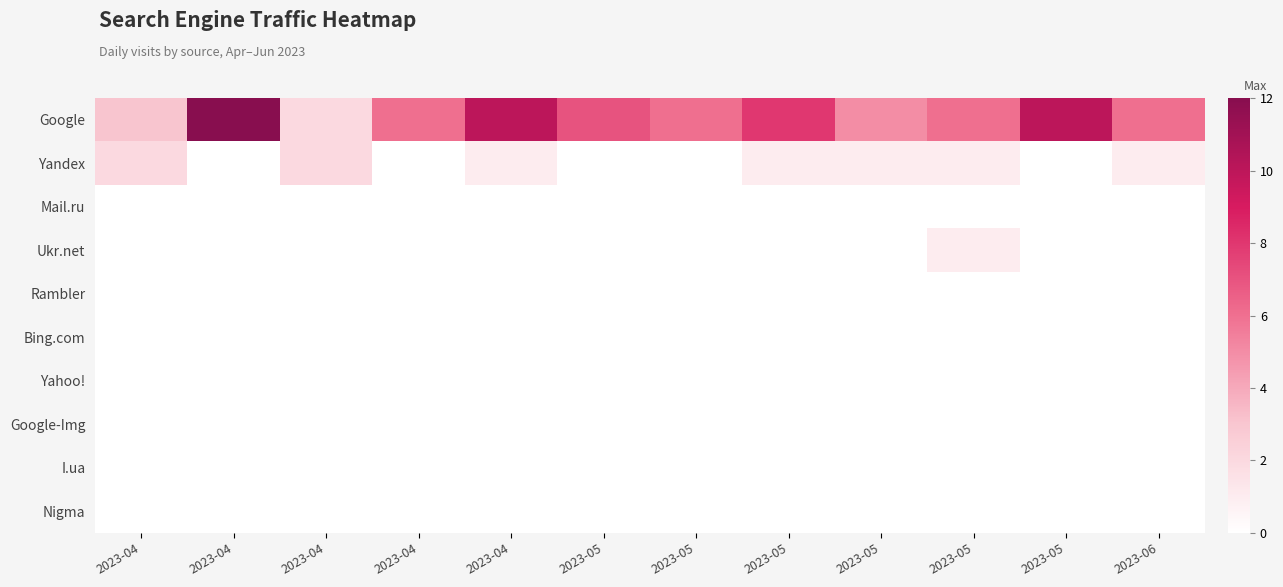

Which series has the widest spread of values?

Google